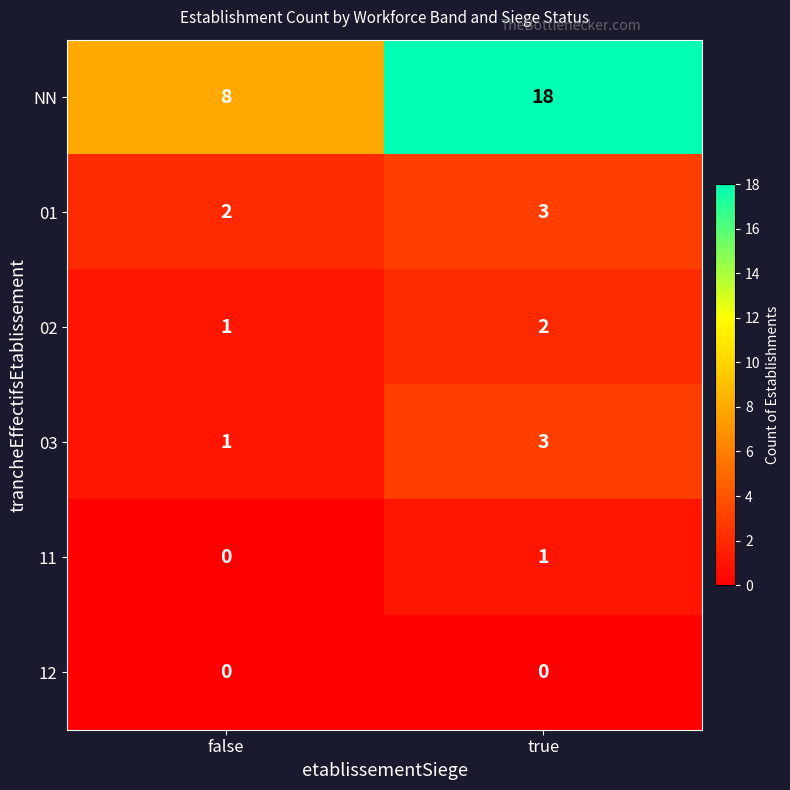

Where is 11 nearest to the value 0?

false